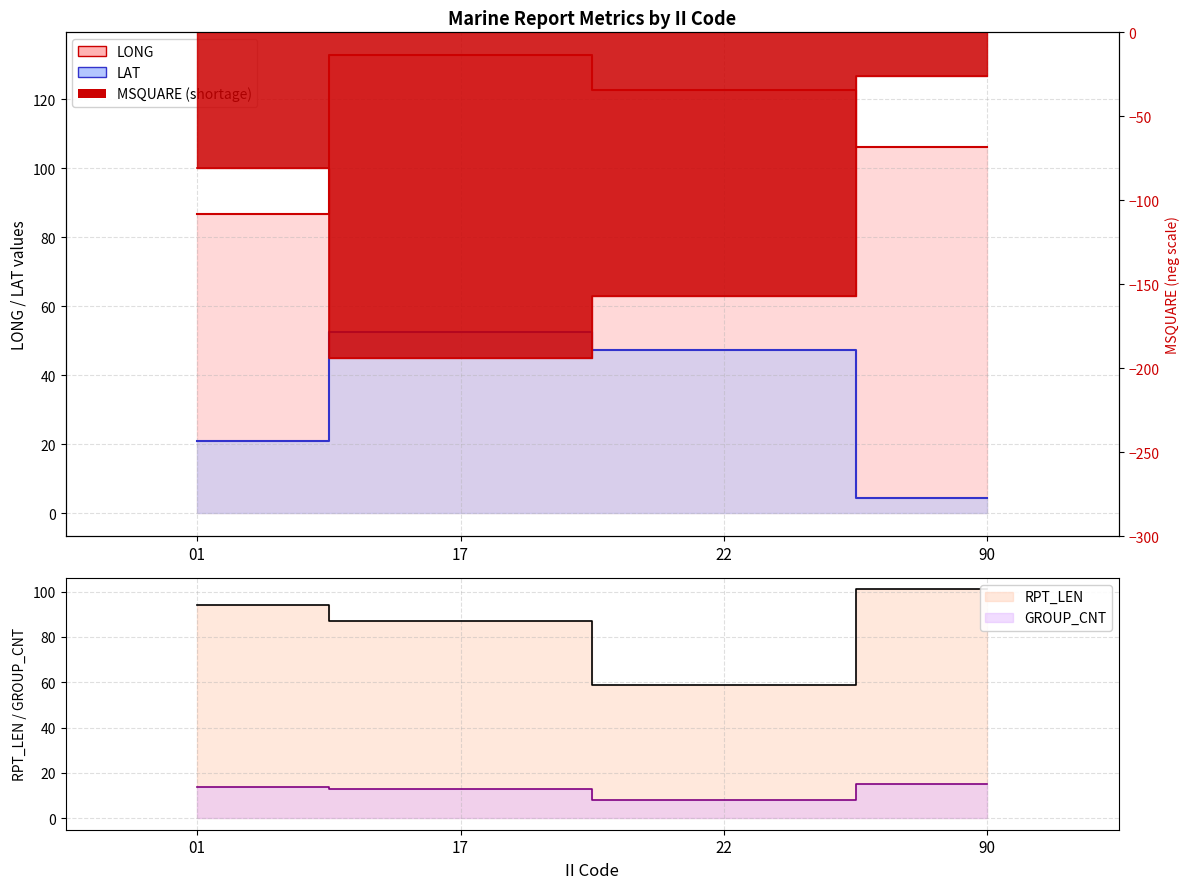

At which category is the sum across all series the highest?

90